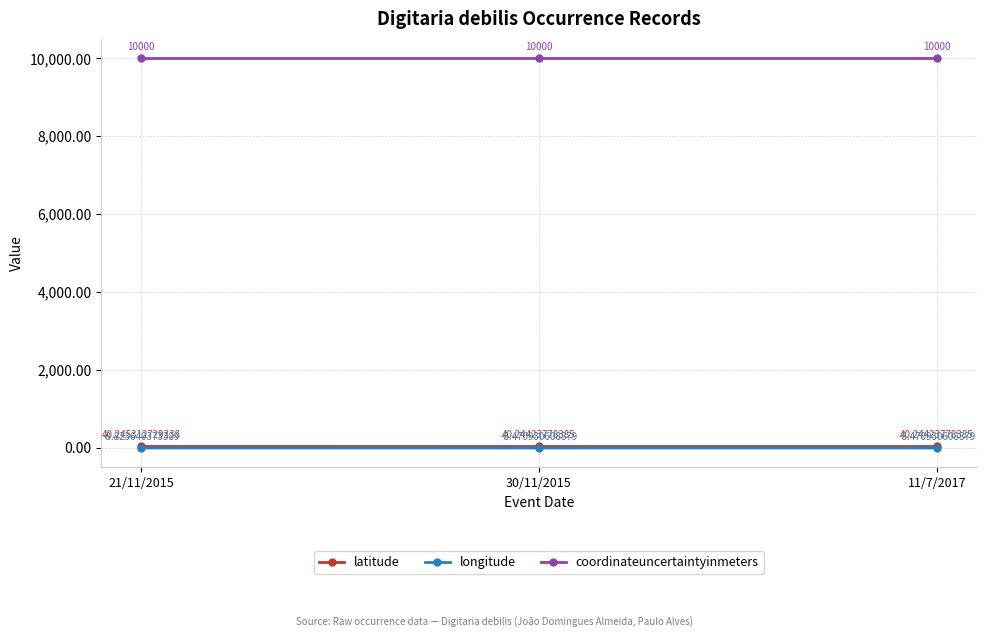

Does the chart display data point markers on the line(s)?

Yes